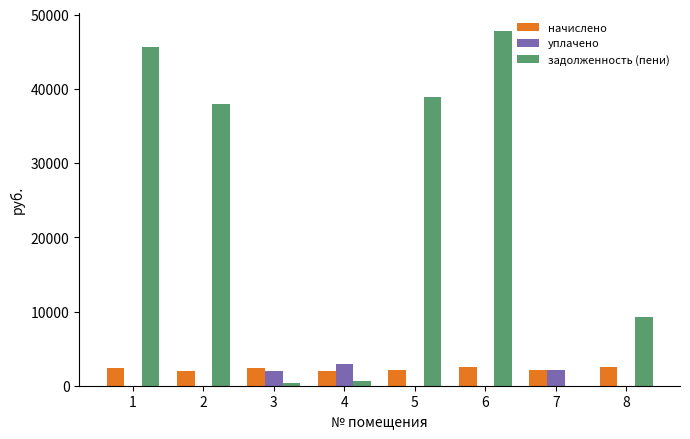

What is the sum of all уплачено values?

7020.1